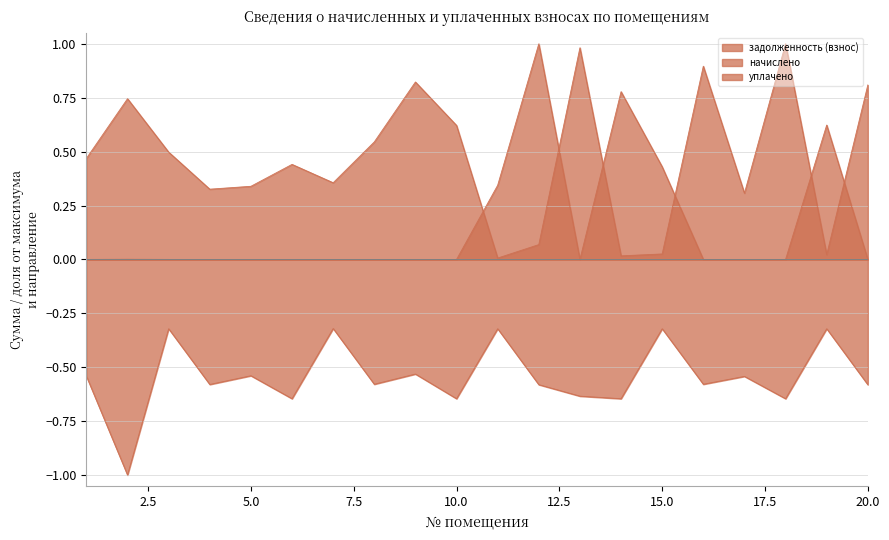

What is the total value across all series at 5?

-0.2